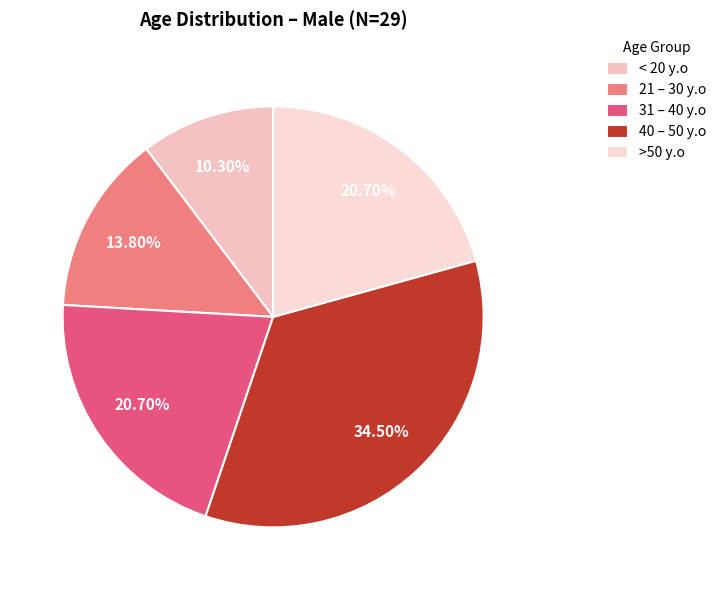

Is it true that 21 – 30 y.o is 28% of the pie?

False